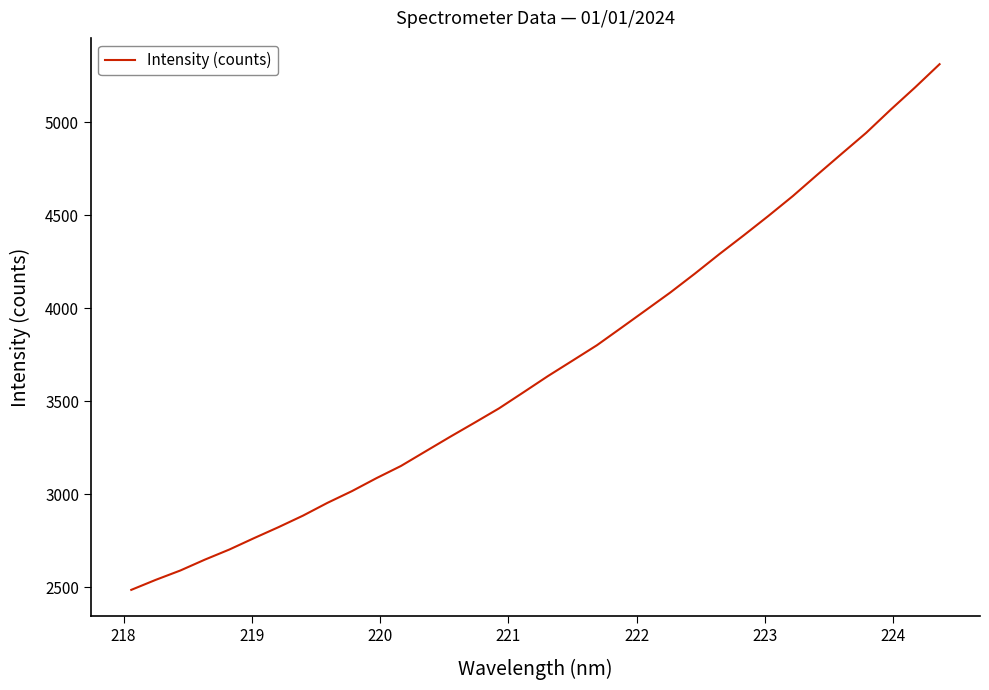

What is the difference between the maximum and minimum values?

2826.3